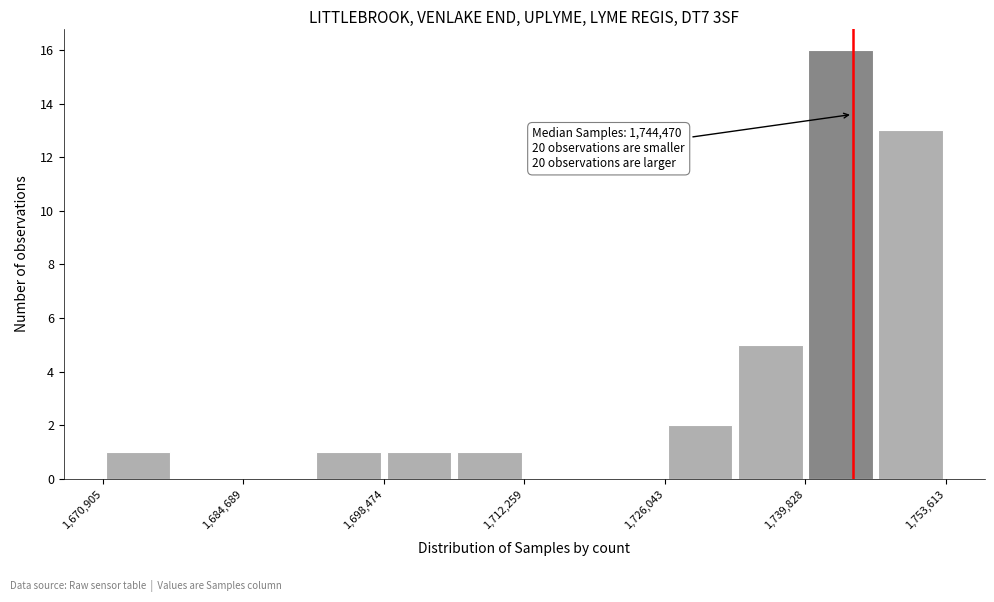

Read against the x-axis, roughly where is the centre of the tallest bar?

1744000